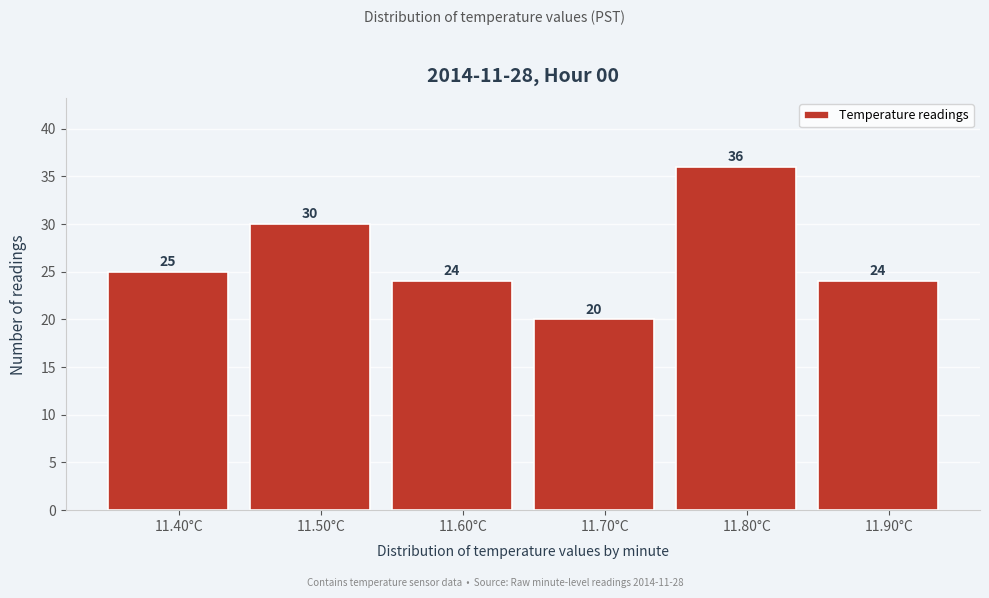

Reading left to right, transcribe this chart: for each bar, give the range it covers on the x-axis and its height.

11.35 to 11.45: 25
11.45 to 11.55: 30
11.55 to 11.65: 24
11.65 to 11.75: 20
11.75 to 11.85: 36
11.85 to 11.95: 24